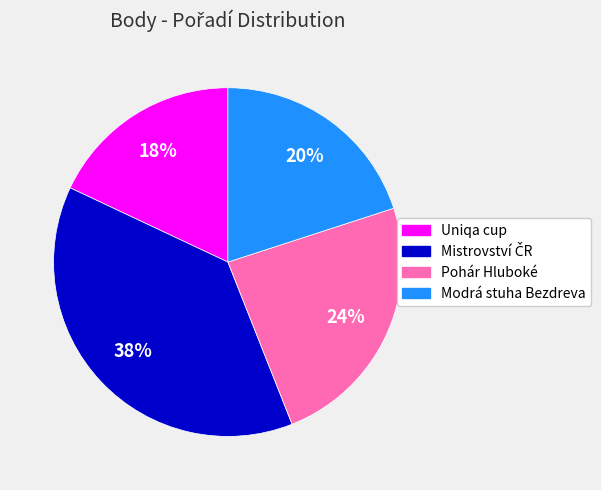

How many segments does this pie chart have?

4